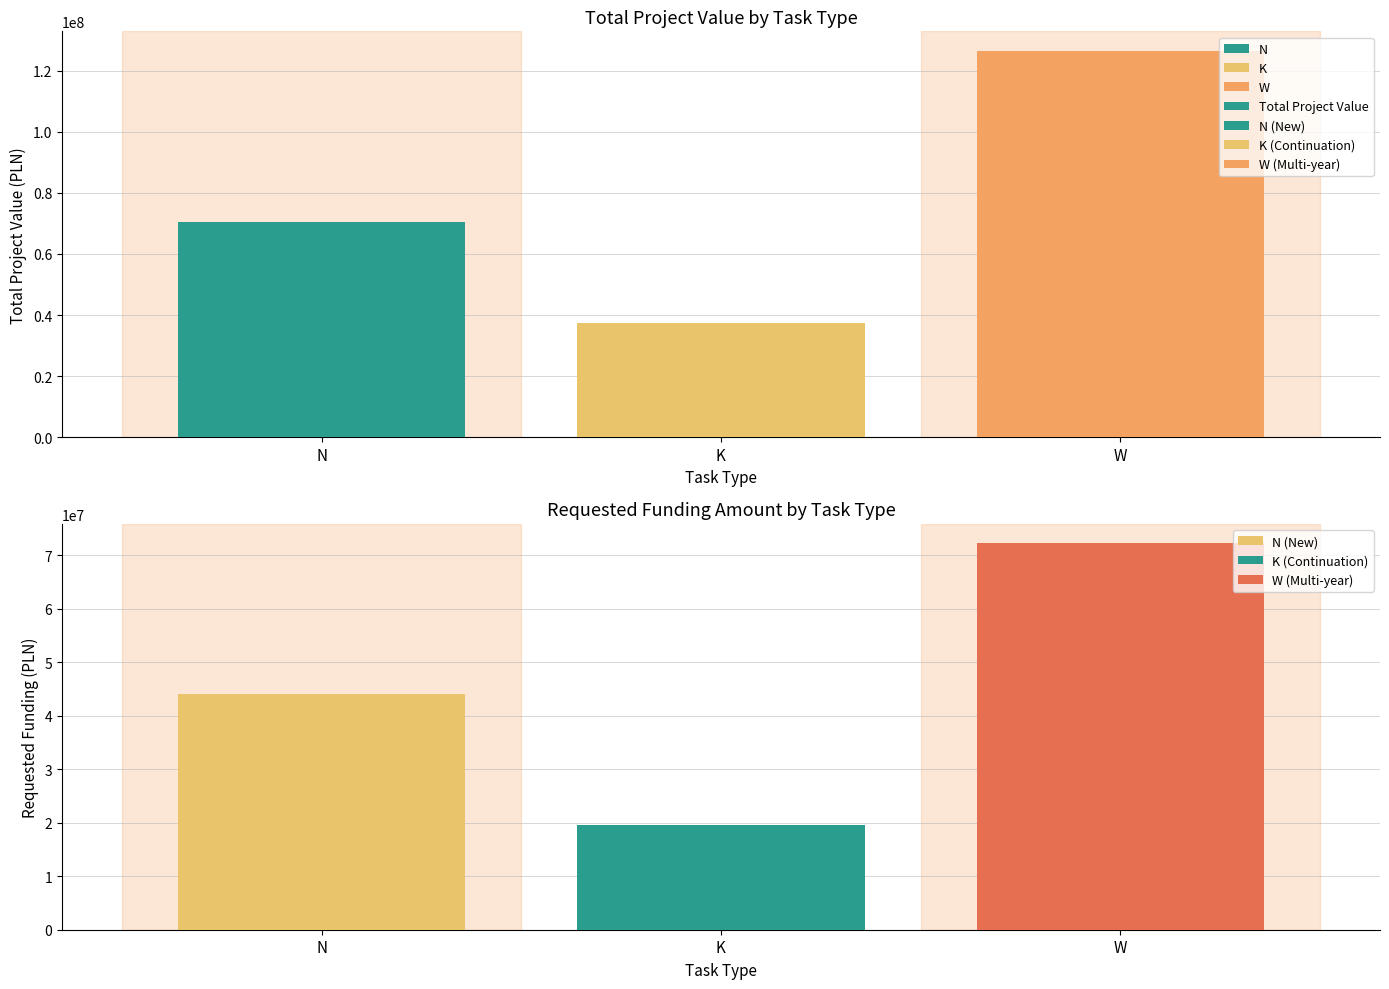

The value at N is 70409966.0. True or false?

True